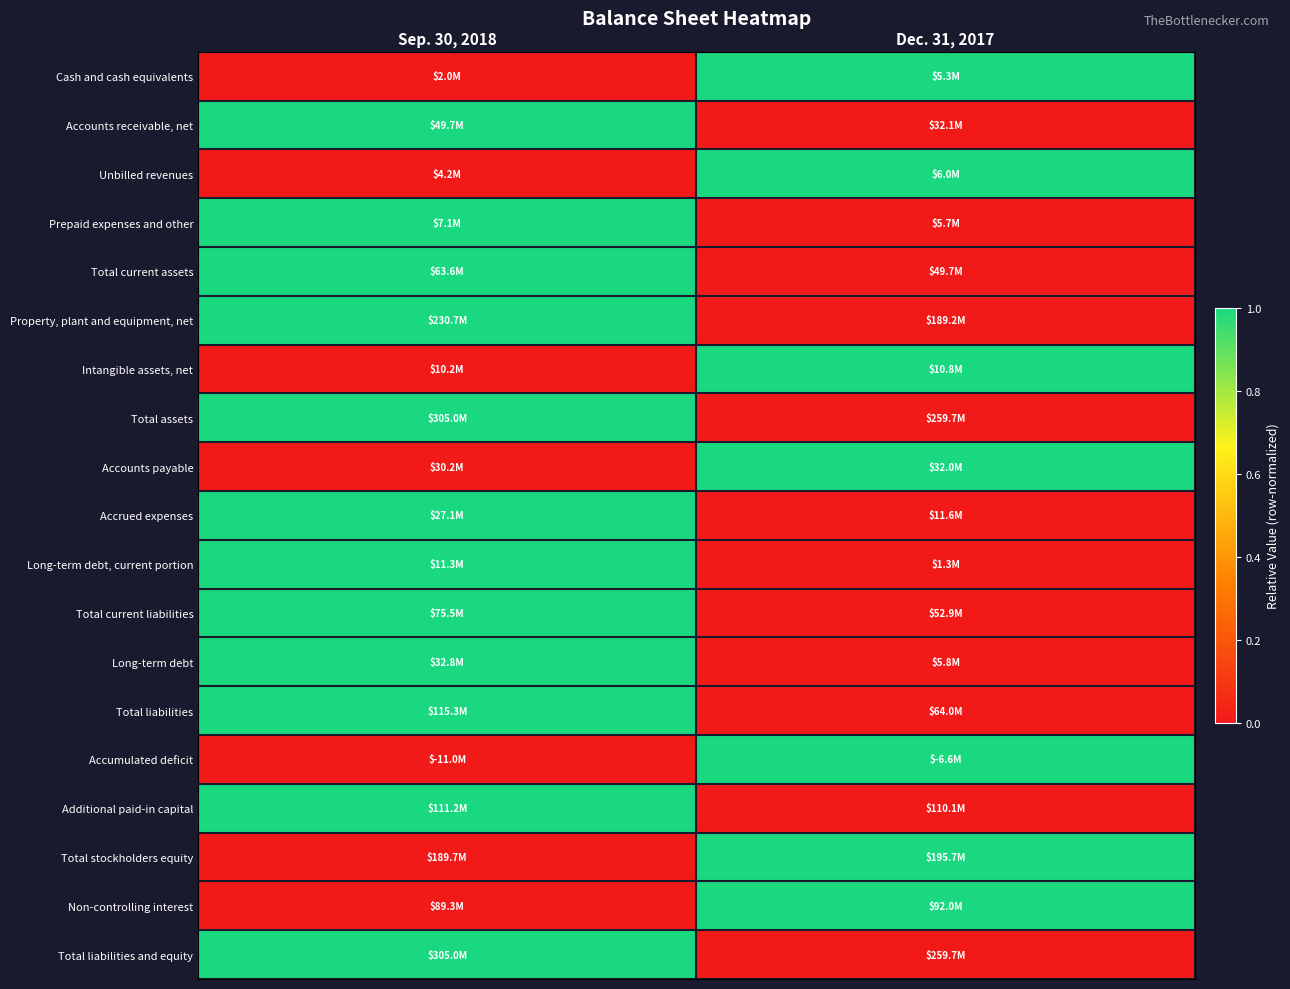

Between Dec. 31, 2017 and Sep. 30, 2018, which is larger?

Dec. 31, 2017